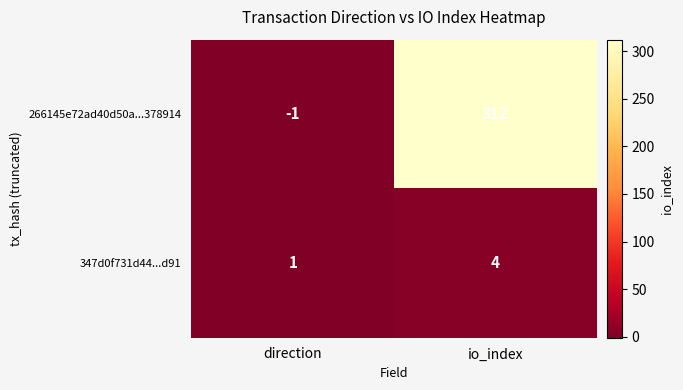

At which category is the sum across all series the highest?

io_index